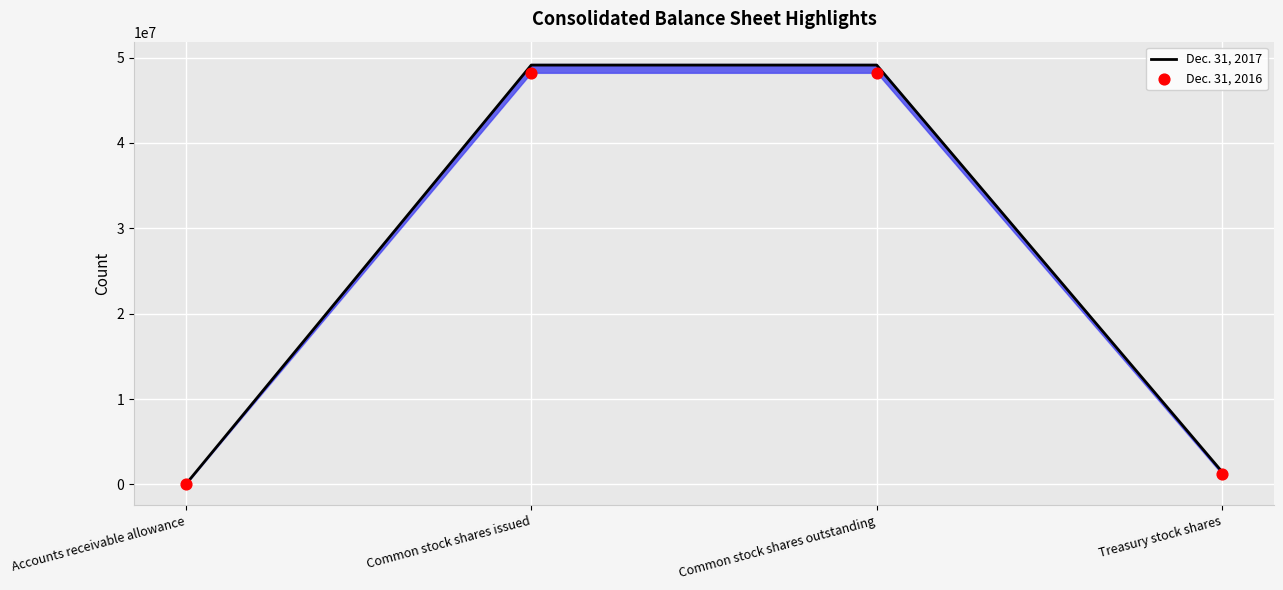

Which series has the largest total across all categories?

Dec. 31, 2017